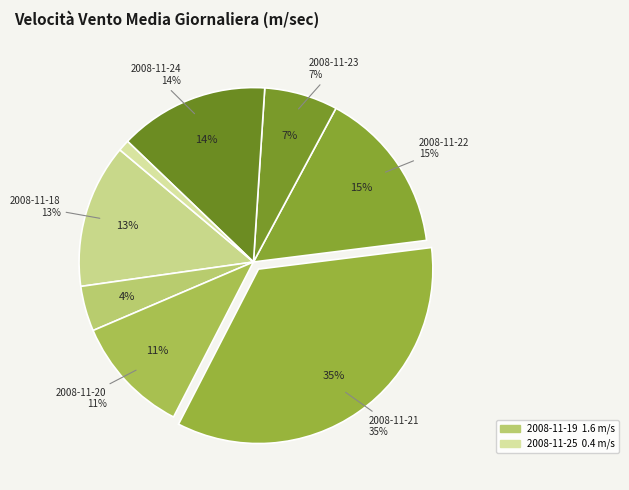

How many slices are in this pie chart?

8